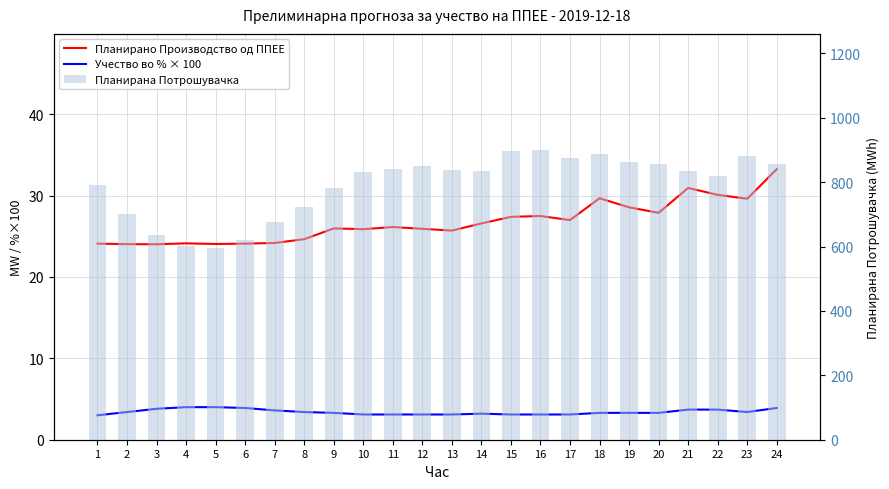

Rank the series by their maximum value, from highest to lowest.

Планирана Потрошувачка (MWh), Планирано Производство од ППЕЕ (MW), Учество во % од конзумот (x100)